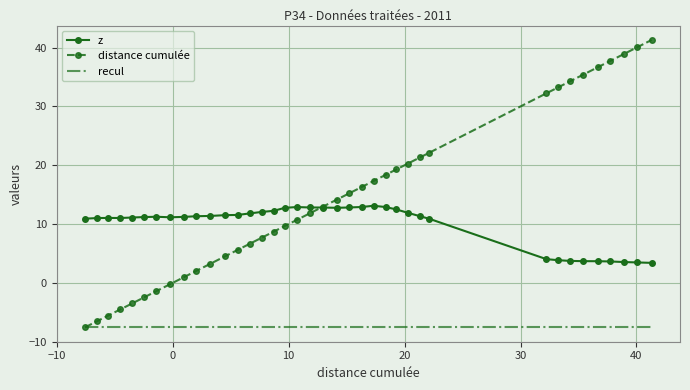

True or false: z and recul intersect in this chart.

False